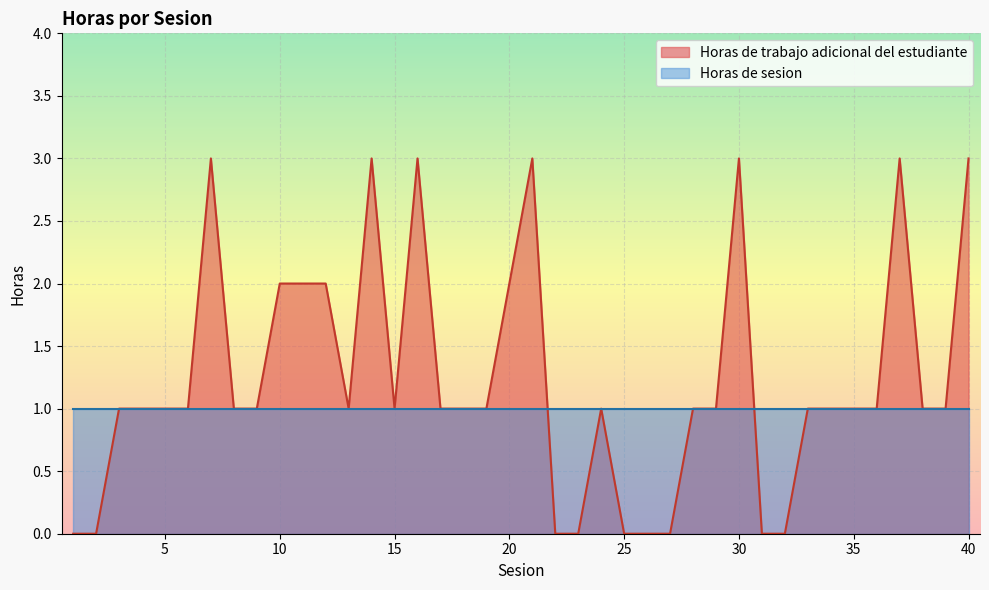

What is the difference between the maximum and minimum values?

3